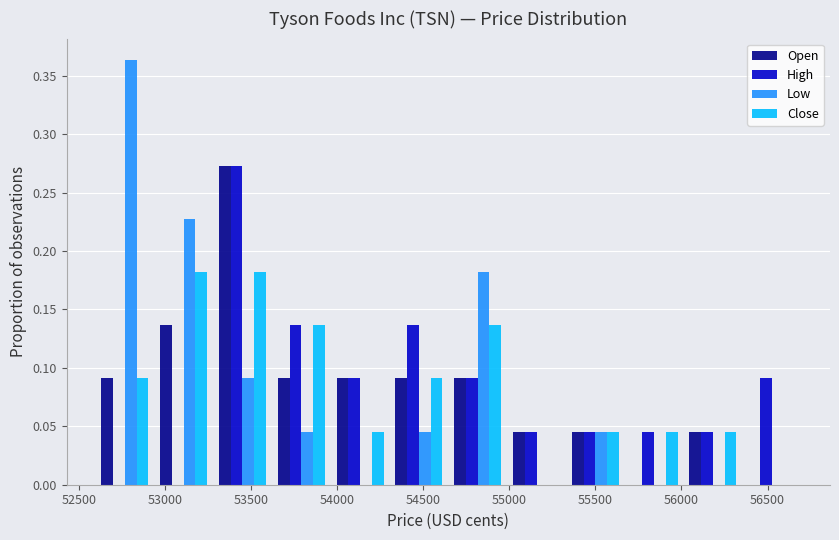

Reading left to right, list every range on the x-axis with the height of the bar of each series over it. Neither the bar edges nor the heights are printed on the chart, so give them approximately, as read against the axes.

52600 to 52950: Open=0.090	High=0	Low=0.365	Close=0.090
52950 to 53300: Open=0.135	High=0	Low=0.225	Close=0.180
53300 to 53600: Open=0.275	High=0.275	Low=0.090	Close=0.180
53600 to 53950: Open=0.090	High=0.135	Low=0.045	Close=0.135
53950 to 54300: Open=0.090	High=0.090	Low=0	Close=0.045
54300 to 54650: Open=0.090	High=0.135	Low=0.045	Close=0.090
54650 to 55000: Open=0.090	High=0.090	Low=0.180	Close=0.135
55000 to 55350: Open=0.045	High=0.045	Low=0	Close=0
55350 to 55650: Open=0.045	High=0.045	Low=0.045	Close=0.045
55650 to 56000: Open=0	High=0.045	Low=0	Close=0.045
56000 to 56350: Open=0.045	High=0.045	Low=0	Close=0.045
56350 to 56700: Open=0	High=0.090	Low=0	Close=0